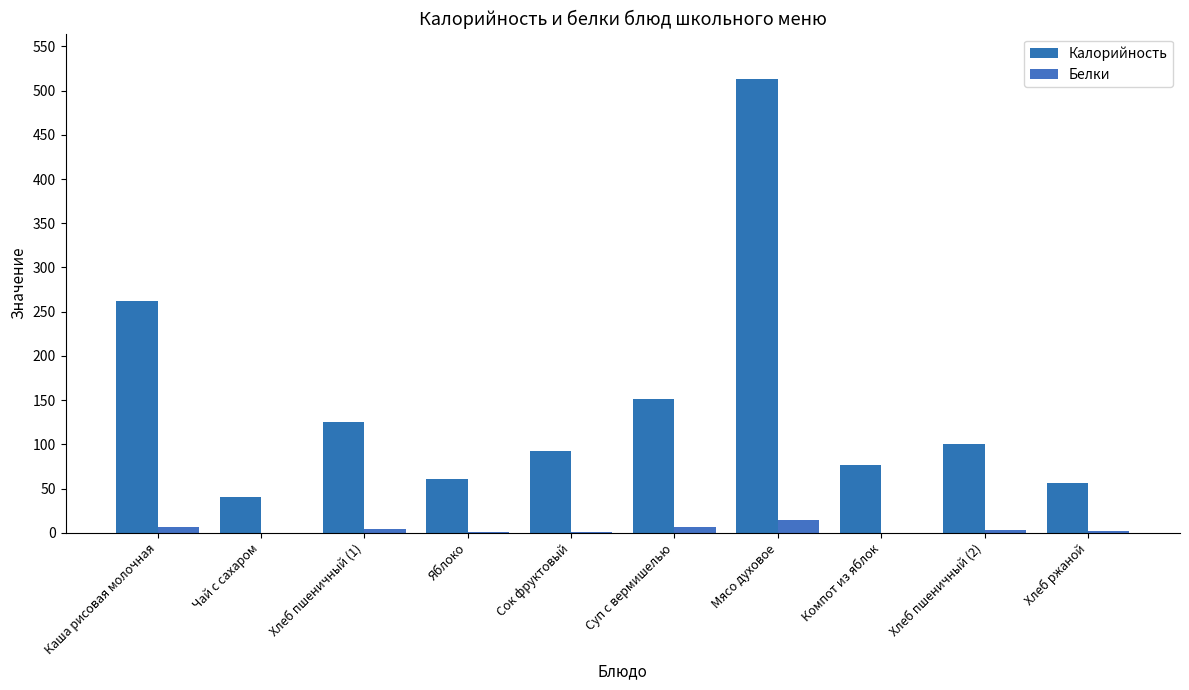

What is the difference between the second highest and minimum values in the Калорийность series?

222.0